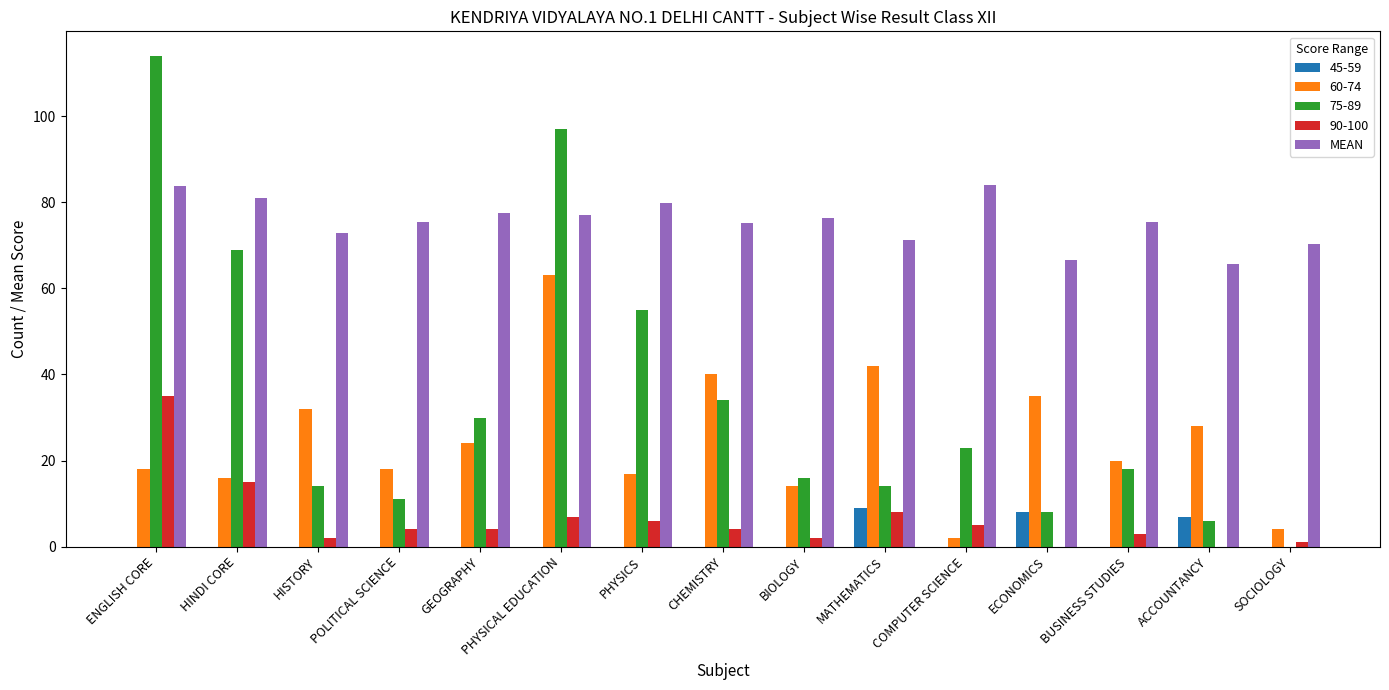

How many data points does each series have?

15